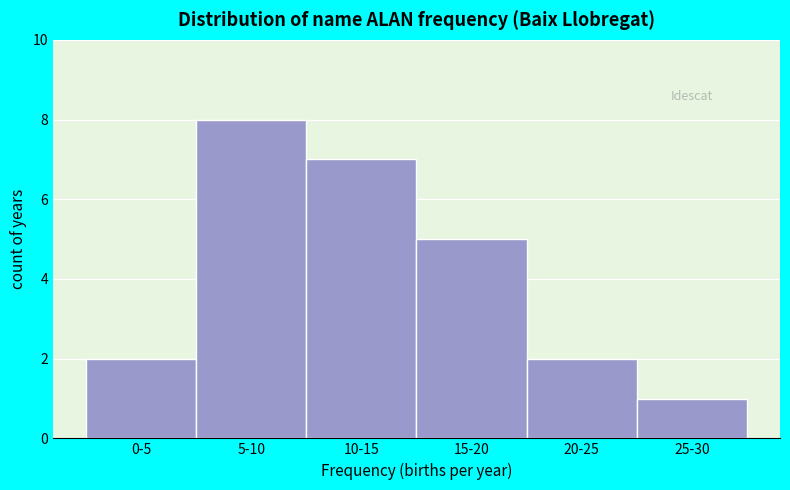

Reading right to left, extract all data points from this chart.

1	2	5	7	8	2